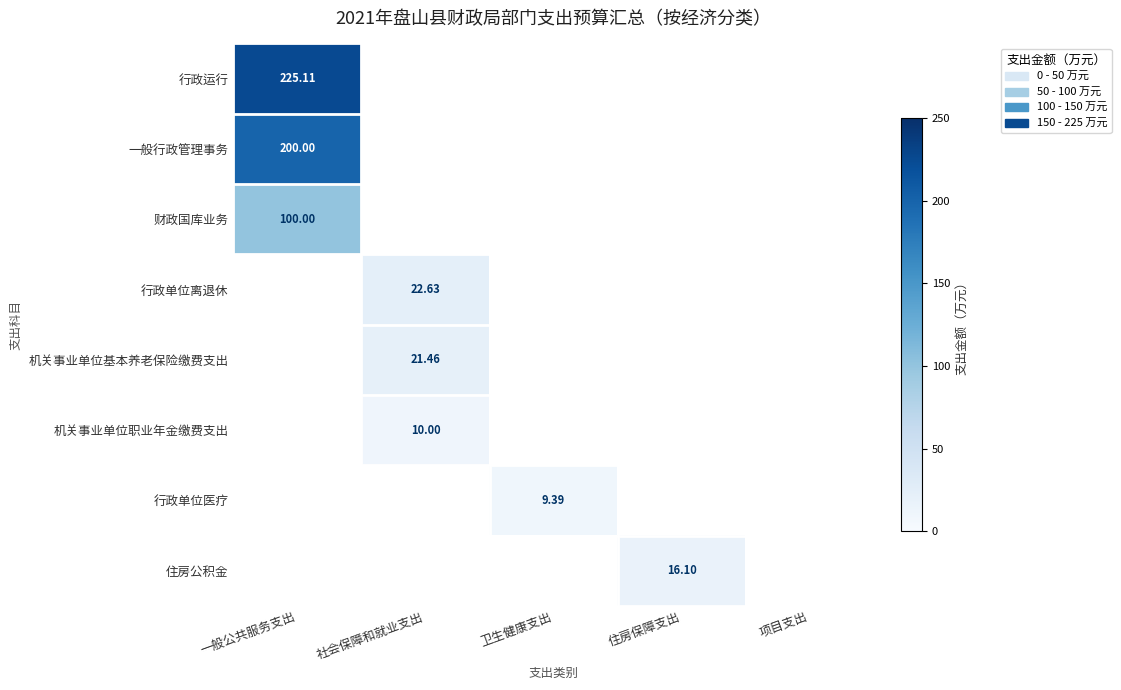

At which category is the sum across all series the highest?

一般公共服务支出